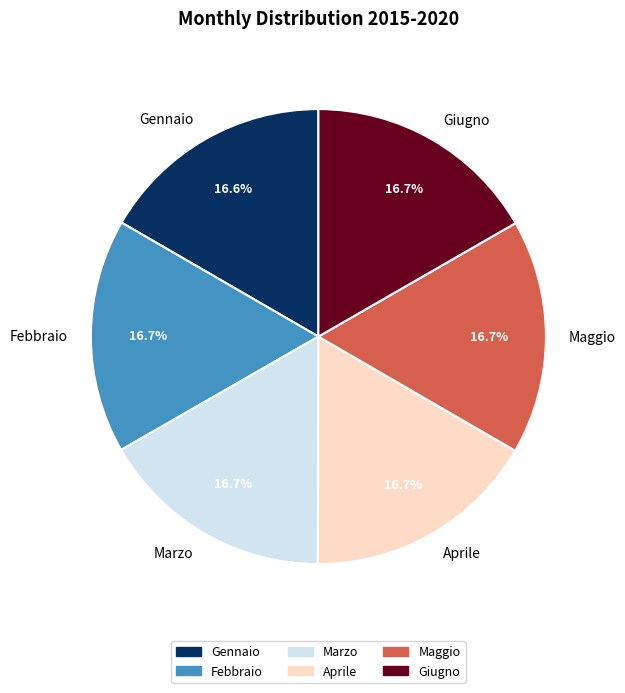

Do Maggio and Aprile together represent more than half of the pie?

No